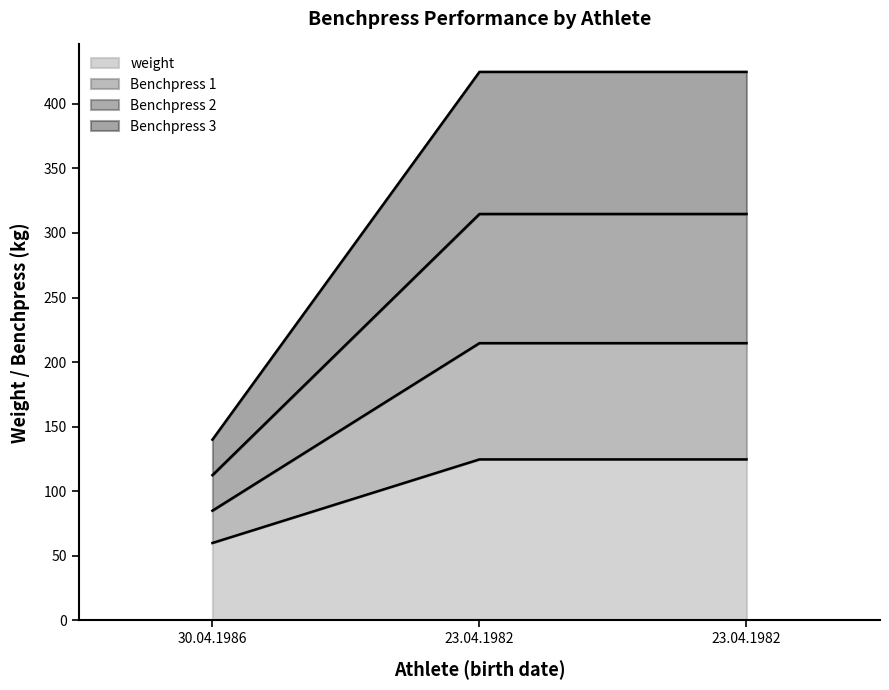

Which series has the largest total across all categories?

weight